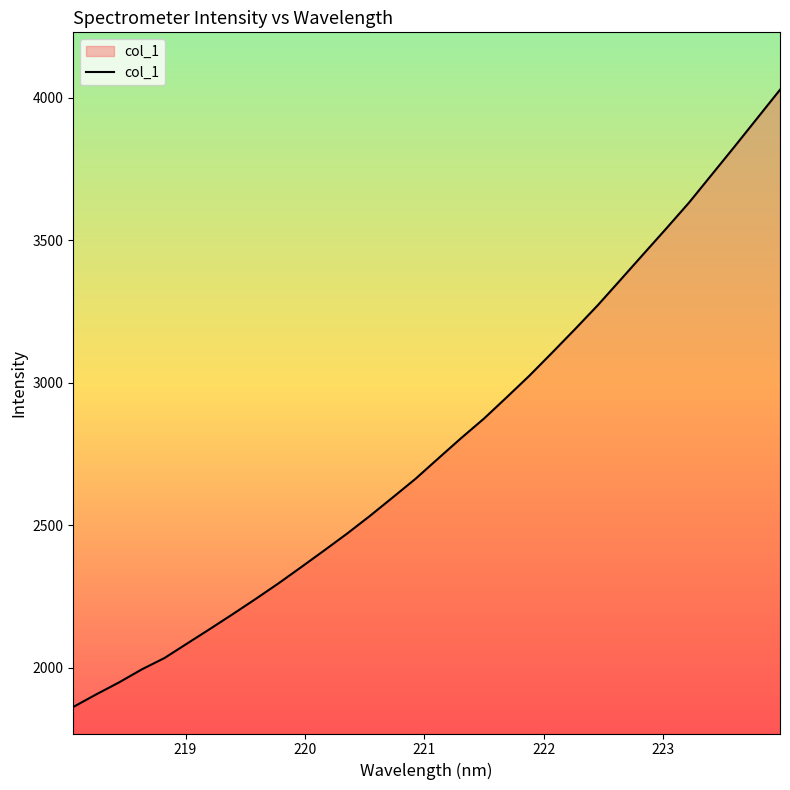

What is the difference between the maximum and minimum values?

2165.6